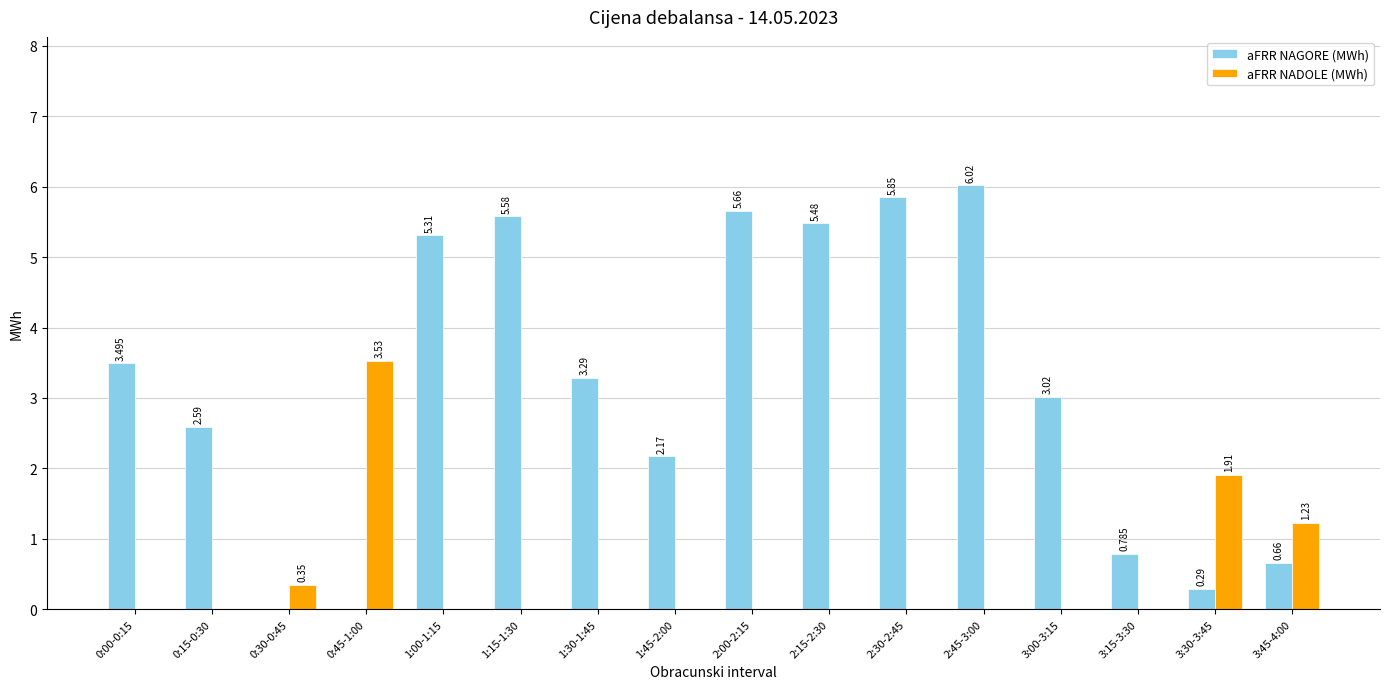

Between 0:45-1:00 and 2:30-2:45, which series saw the biggest shift?

aFRR NAGORE (MWh)